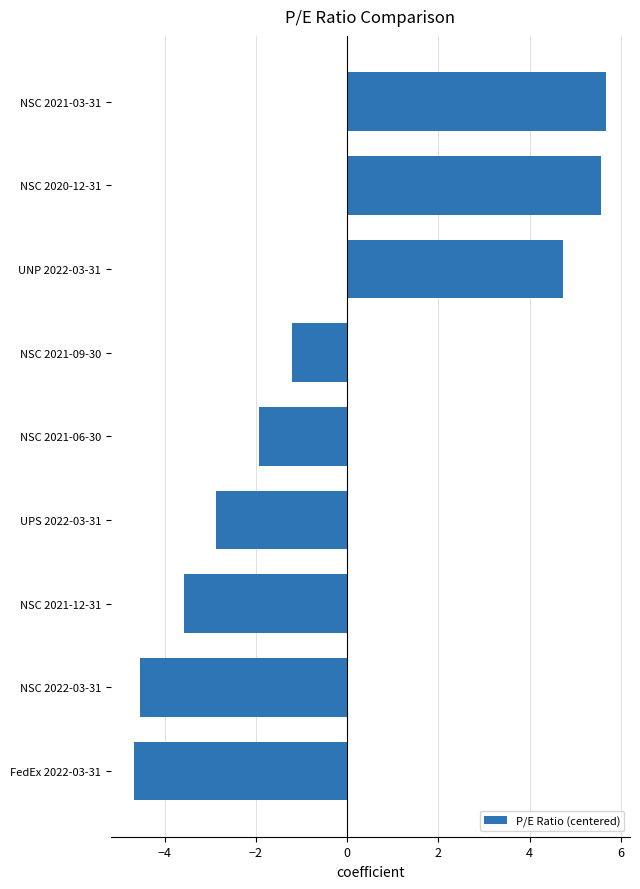

Is it true that the value at UPS 2022-03-31 is -2.9?

True